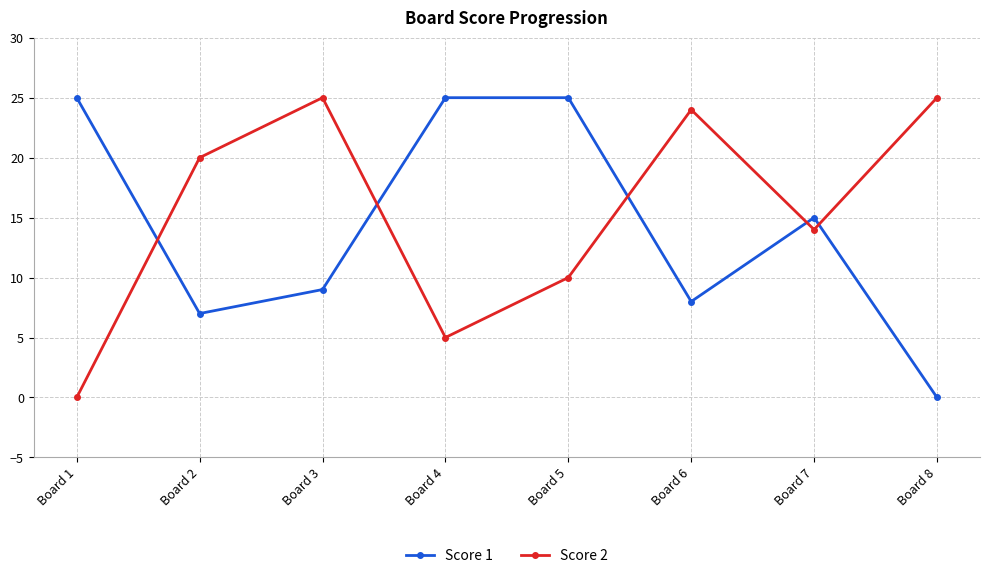

How many positive values does the Score 1 series have?

7